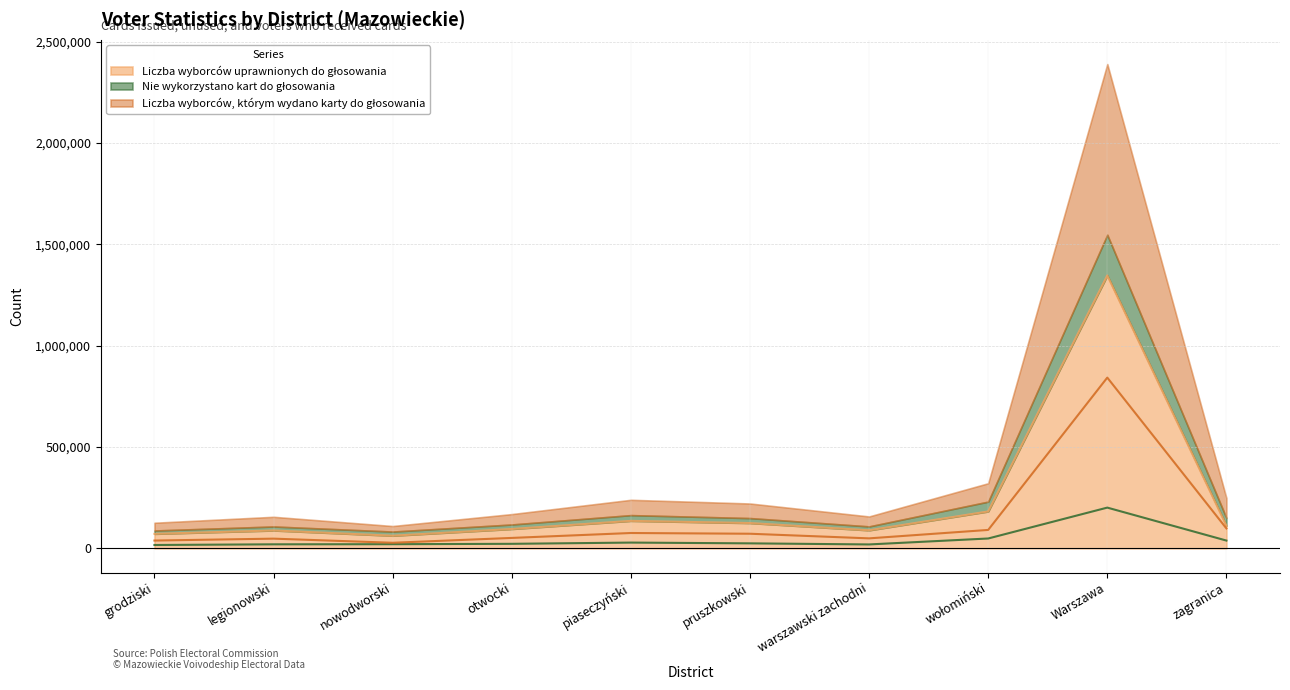

Is it true that Liczba wyborców uprawnionych do głosowania equals 111630 at zagranica?

True